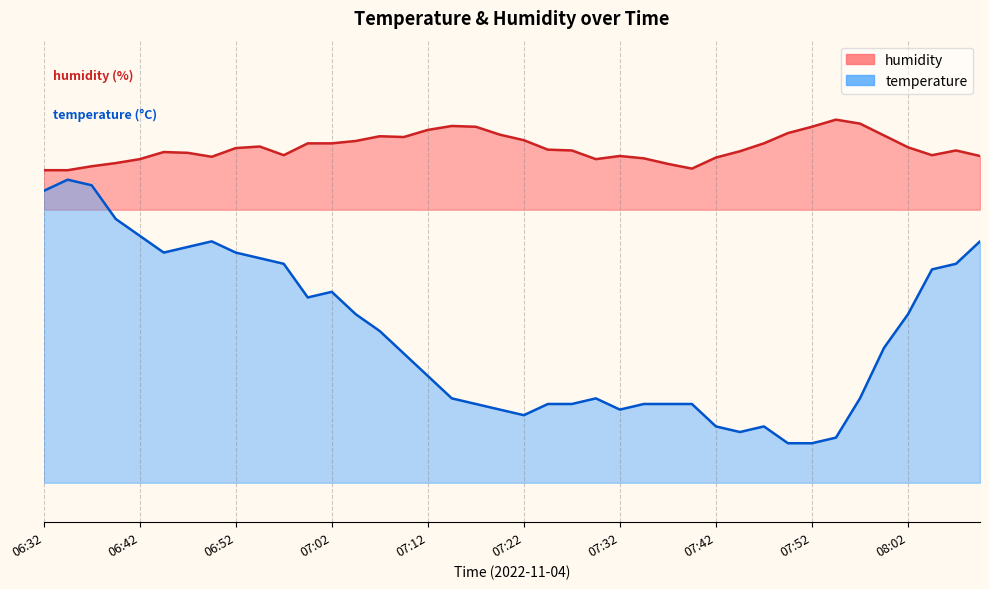

How many interior local peaks does the humidity series have?

7